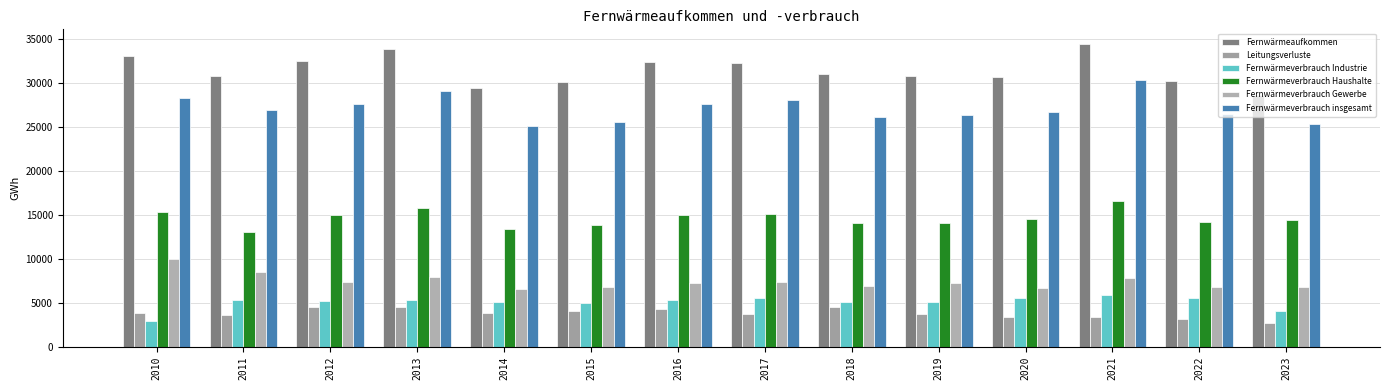

How many series are shown in this chart?

6